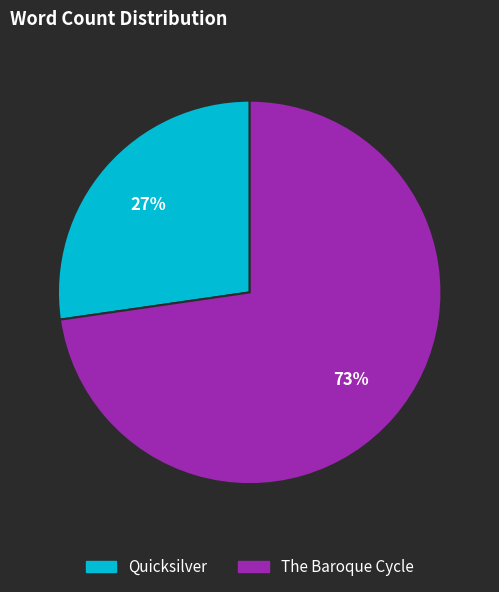

What percentage is the Quicksilver slice, to the nearest percent?

27%